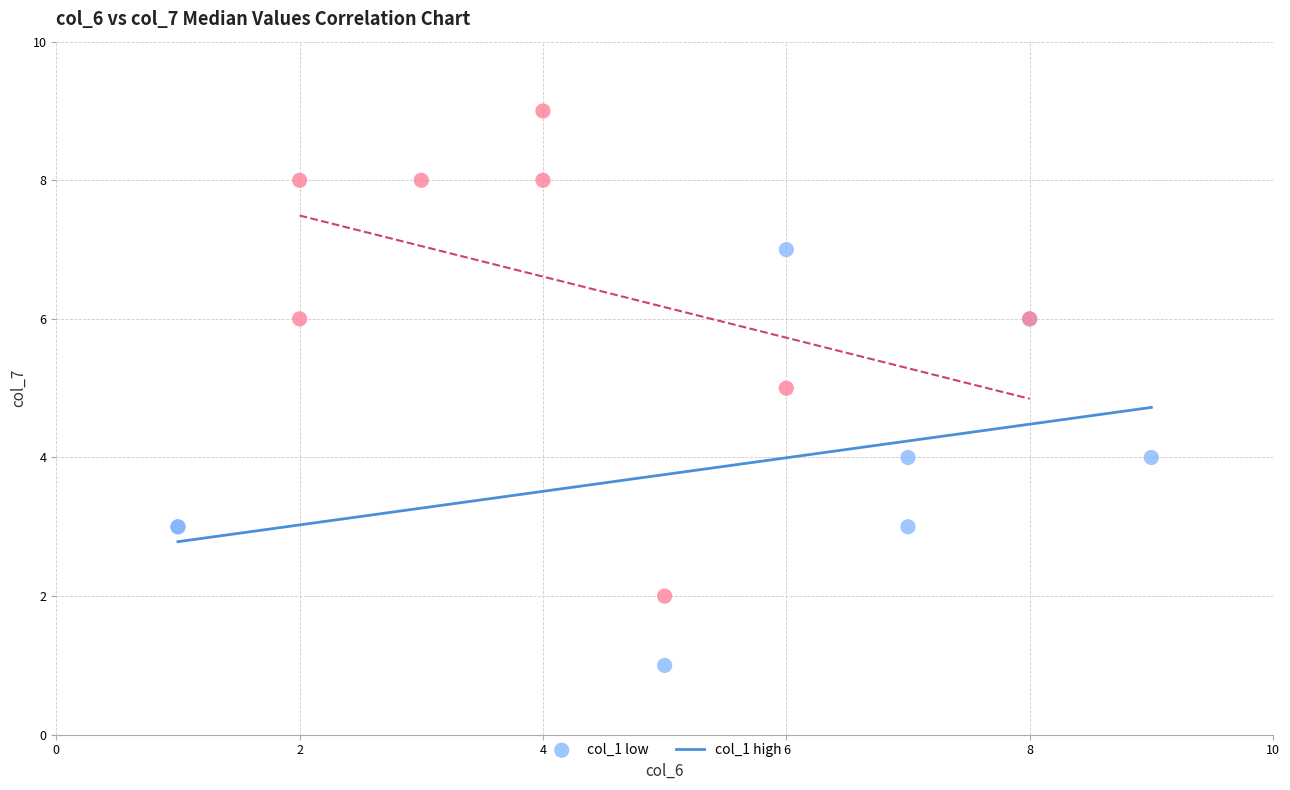

Which series contains the highest Y value?

col_1 high